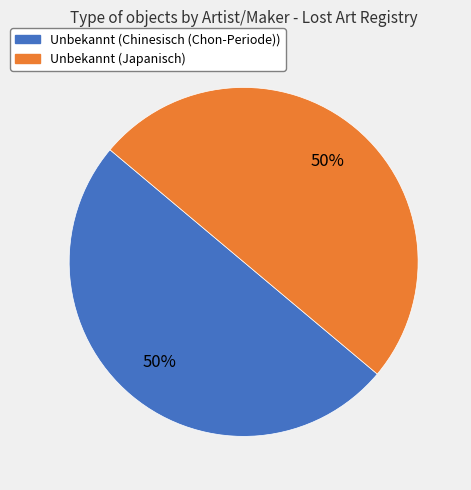

Do Unbekannt (Chinesisch (Chon-Periode)) and Unbekannt (Japanisch) together represent more than half of the pie?

Yes